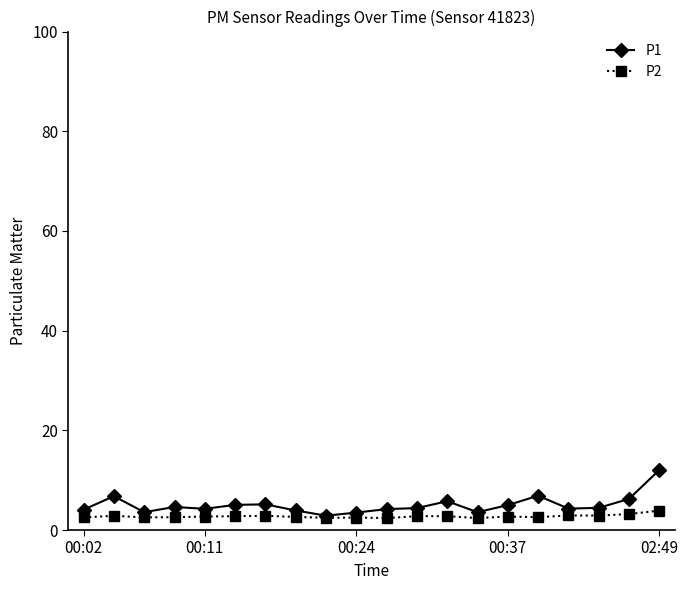

True or false: P2 has more than 2 interior local peaks.

True